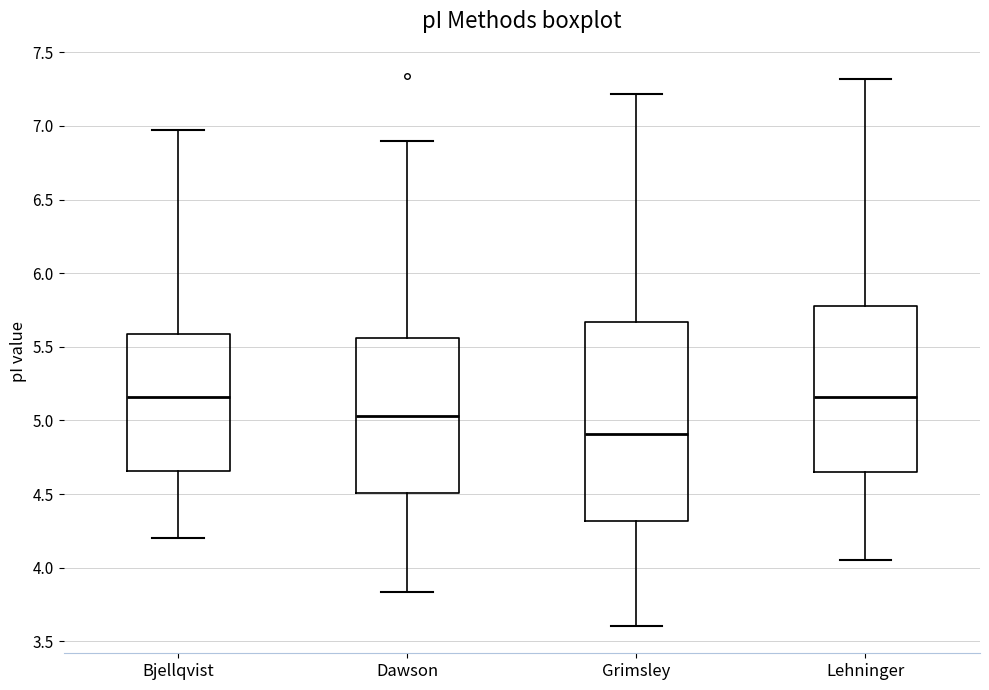

Where does the lower whisker of the box for Lehninger end on the y-axis? The values are not printed on the chart, so give them approximately, as read against the axis.

4.05